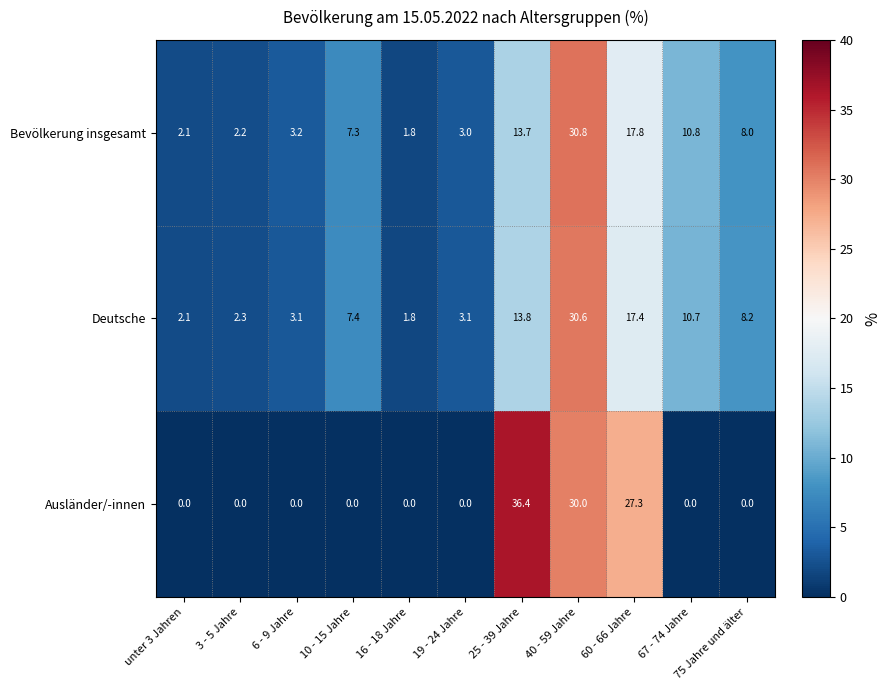

List the series in order of their peak value, highest first.

Ausländer/-innen, Bevölkerung insgesamt, Deutsche